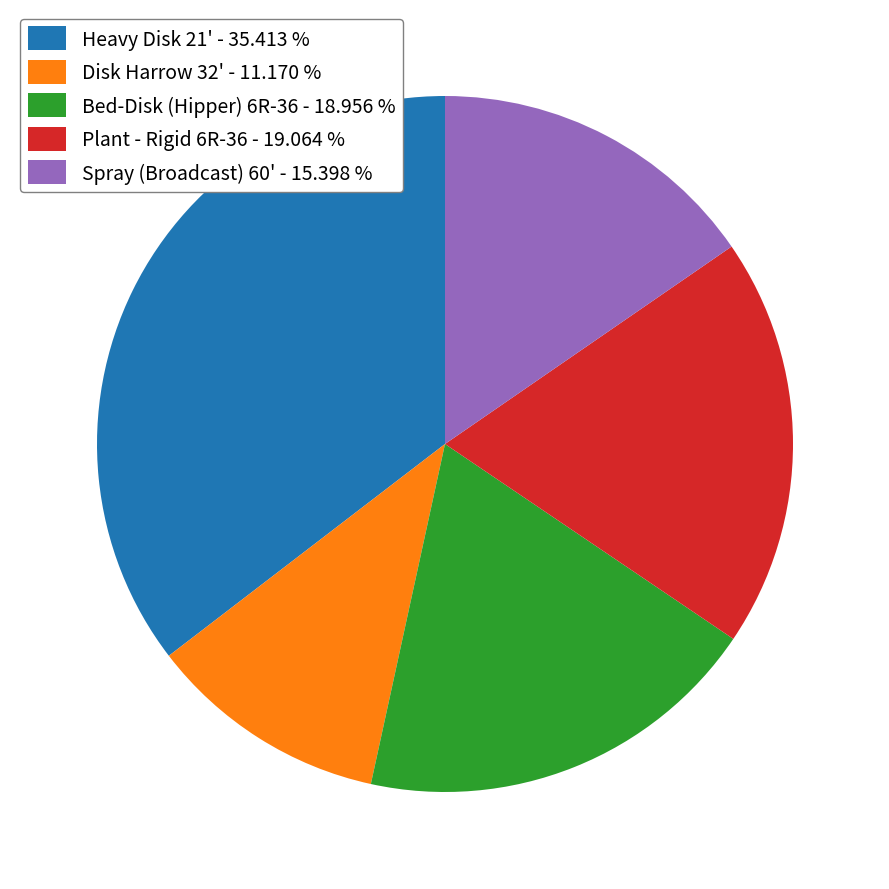

Count the number of slices in the pie.

5